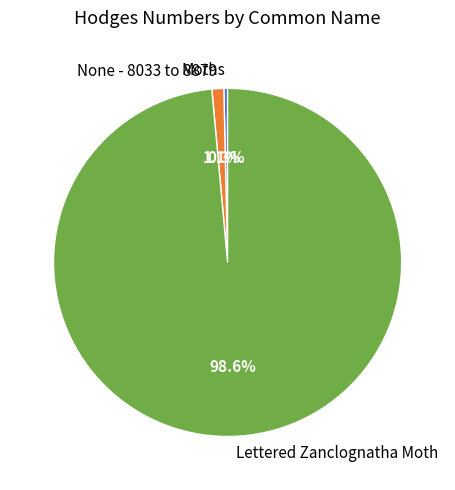

How many segments does this pie chart have?

3